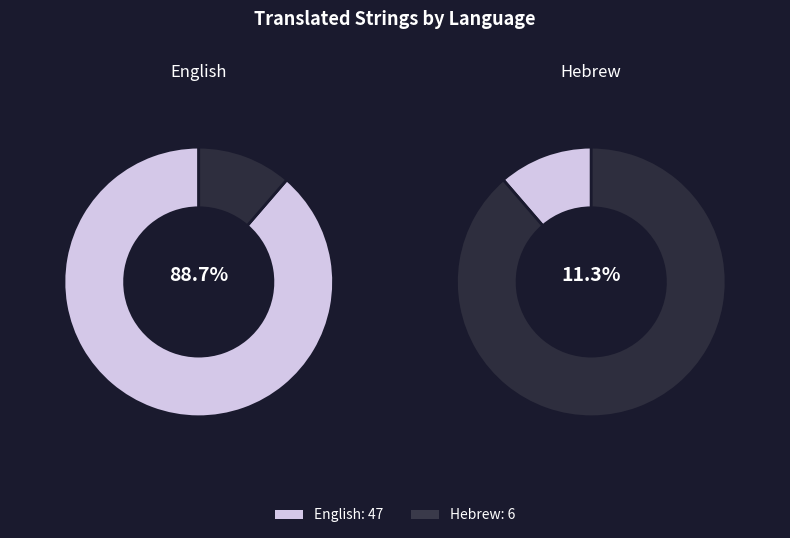

How many slices are in this pie chart?

2